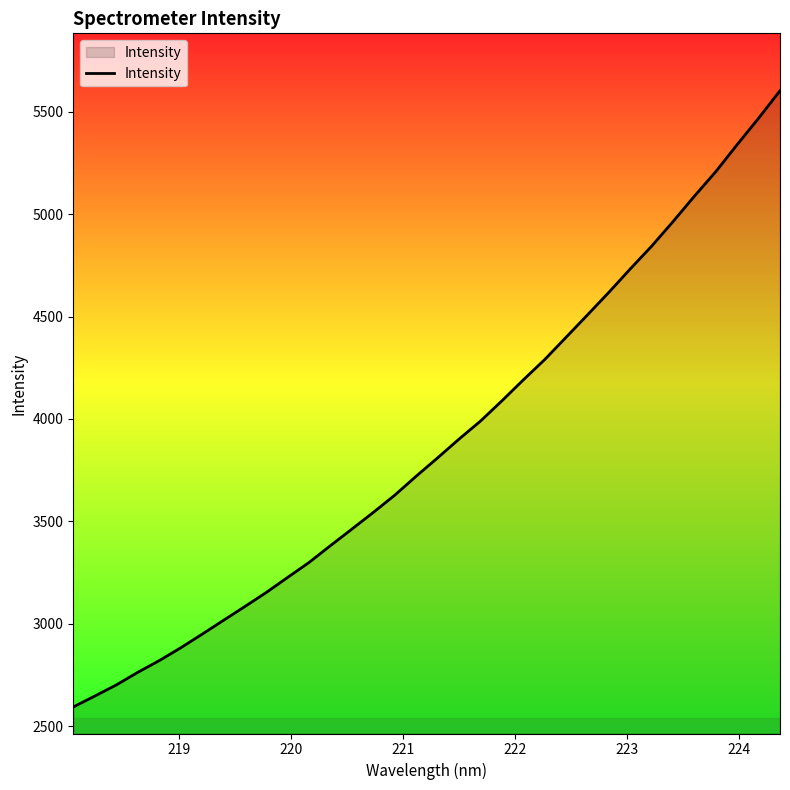

What is the difference between the maximum and minimum values?

3008.8